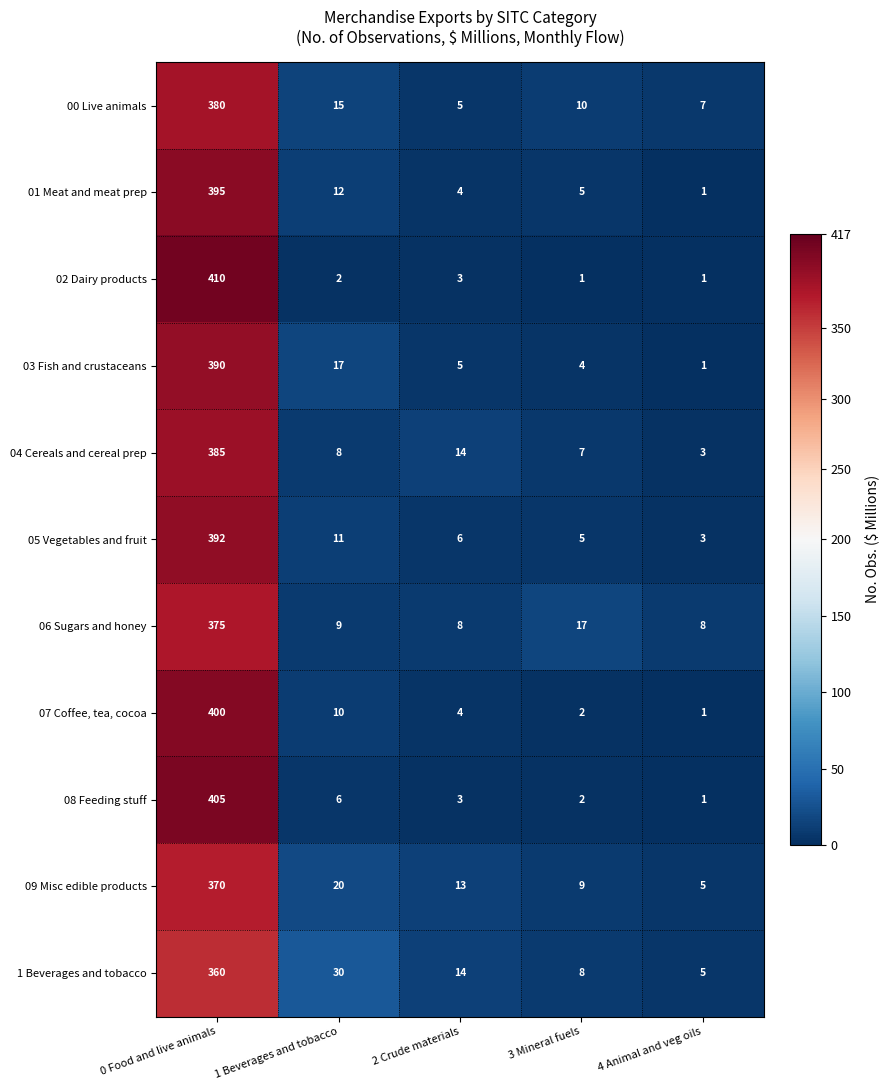

At which category is the sum across all series the highest?

0 Food and live animals